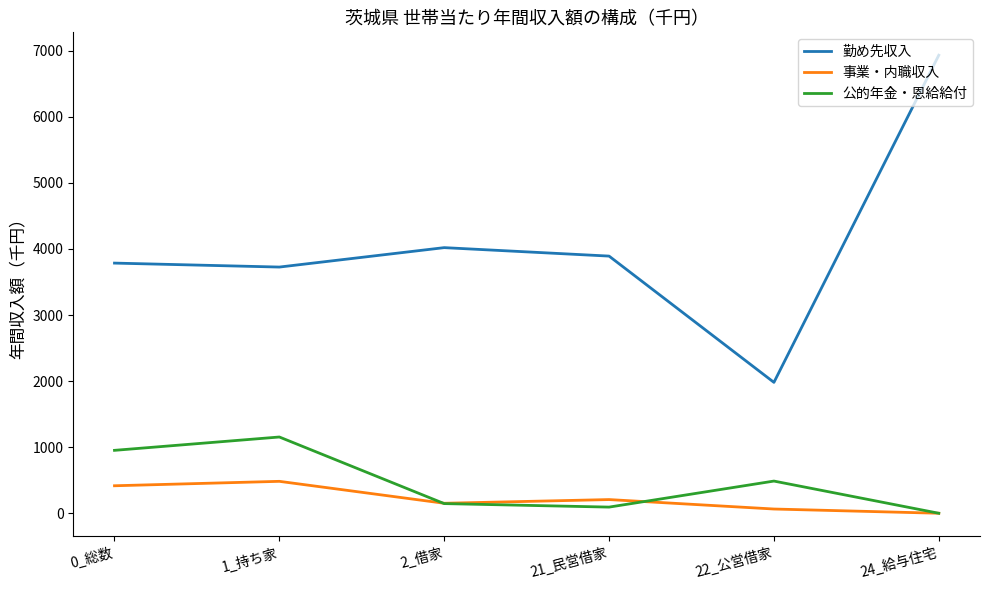

True or false: 公的年金・恩給給付 and 勤め先収入 intersect in this chart.

False